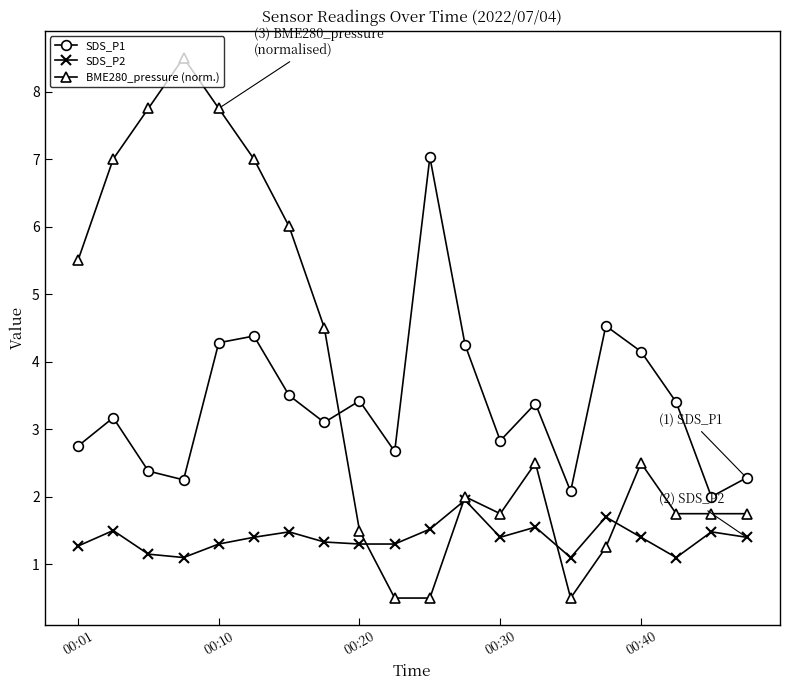

What is the smallest value displayed?

0.5